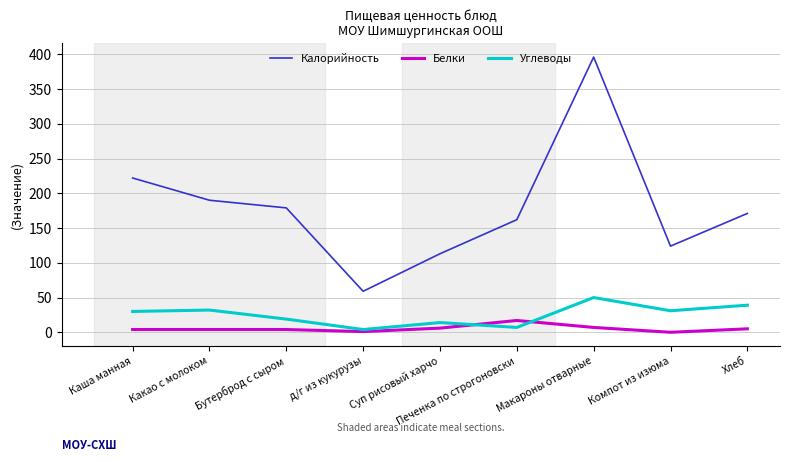

How many lines are shown in the chart?

3